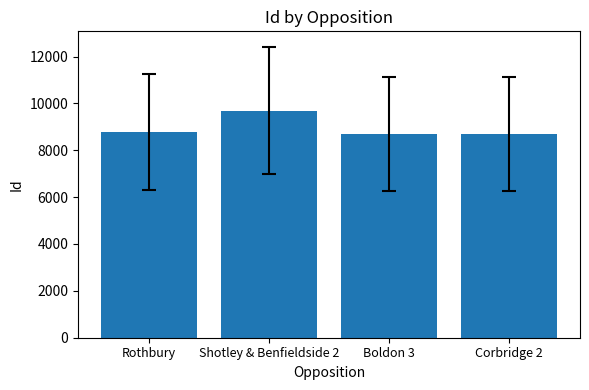

What is the greatest value displayed?

9685